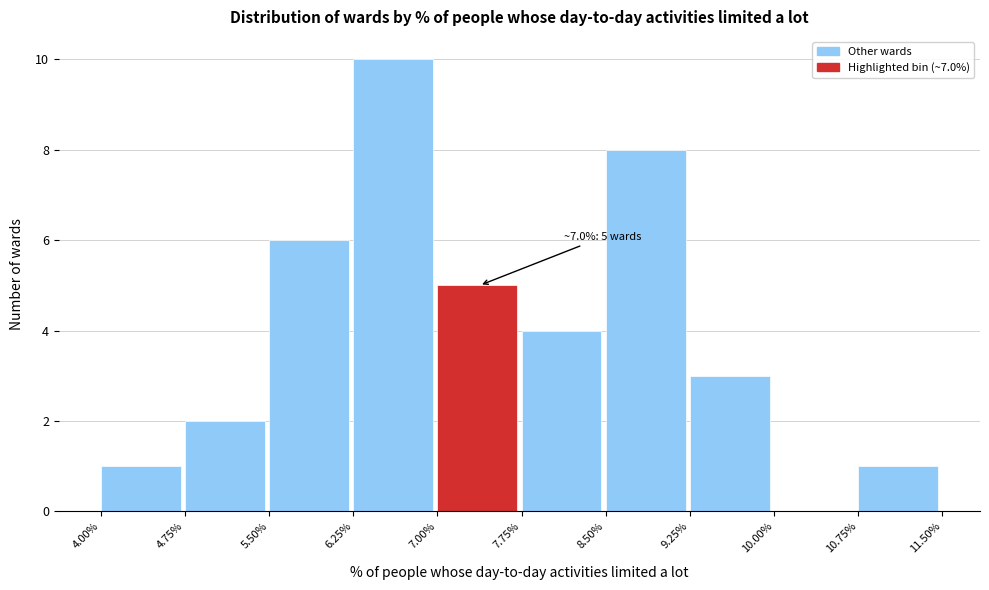

Over which range of the x-axis is the bar tallest?

6.25% to 7.00%